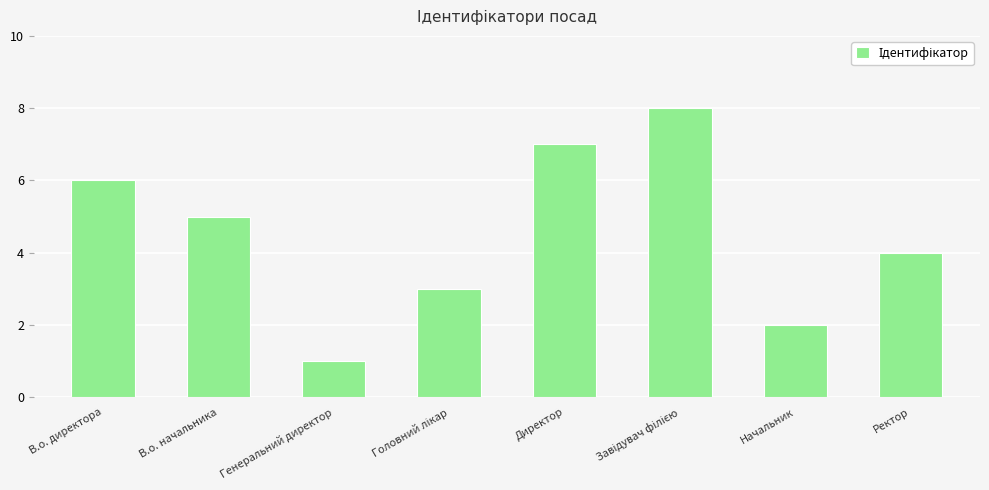

What is the difference between the second highest and second lowest values?

5